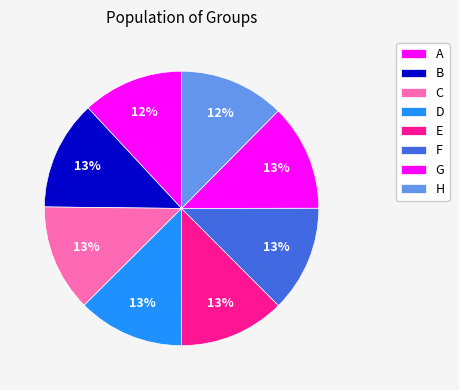

Do G and B together represent more than half of the pie?

No